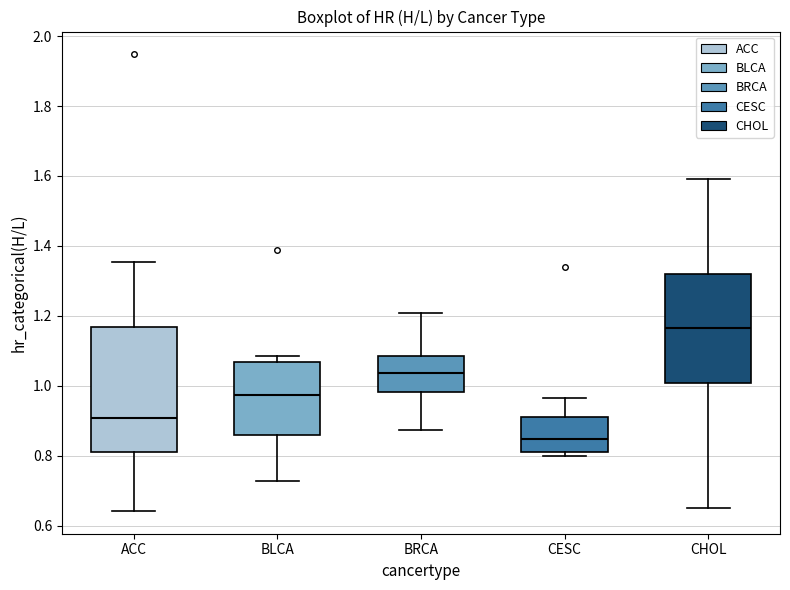

Reading left to right, transcribe this box plot: for each box, give where its median line is, the range the box spans, and where its two whiskers end, as read against the y-axis. The values are not printed on the chart, so give them approximately, as read against the axis.

ACC: median 0.90, box 0.82 to 1.16, whiskers 0.64 to 1.36
BLCA: median 0.98, box 0.86 to 1.06, whiskers 0.72 to 1.08
BRCA: median 1.04, box 0.98 to 1.08, whiskers 0.88 to 1.20
CESC: median 0.84, box 0.82 to 0.92, whiskers 0.80 to 0.96
CHOL: median 1.16, box 1.00 to 1.32, whiskers 0.66 to 1.60